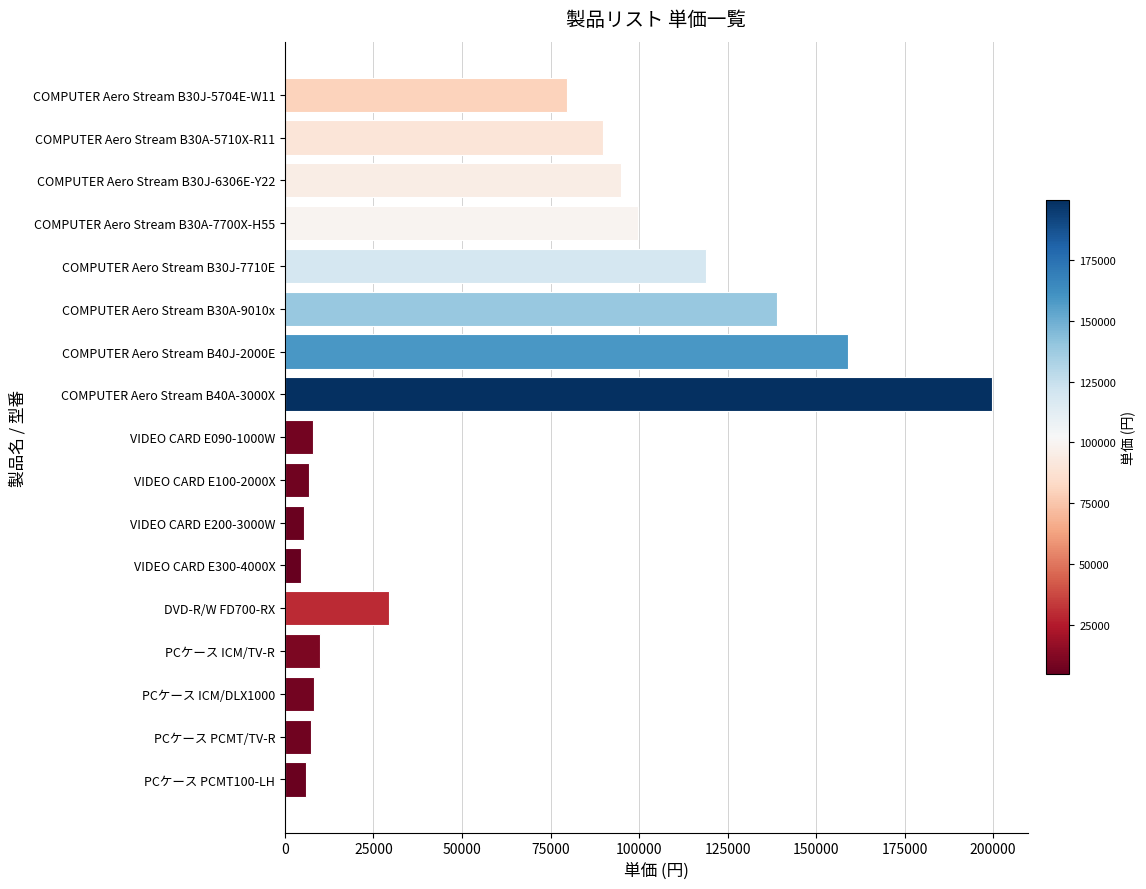

At which category does the chart reach its peak across all series?

COMPUTER Aero Stream B40A-3000X